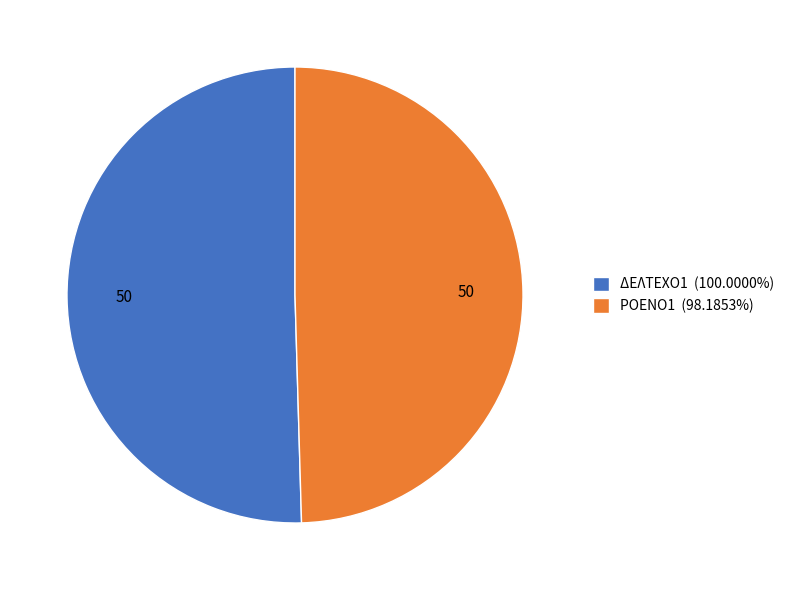

True or false: ΡΟΕΝΟ1 accounts for 41% of the total.

False